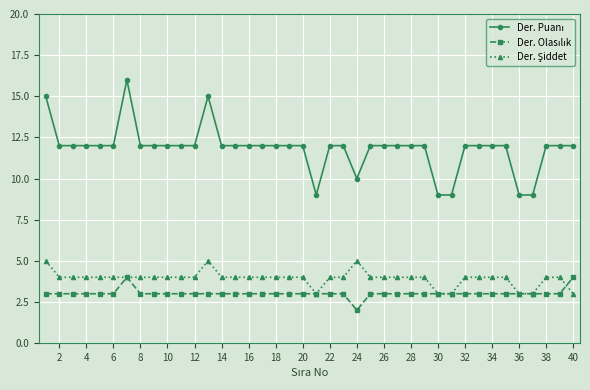

How many distinct data groups are displayed?

3